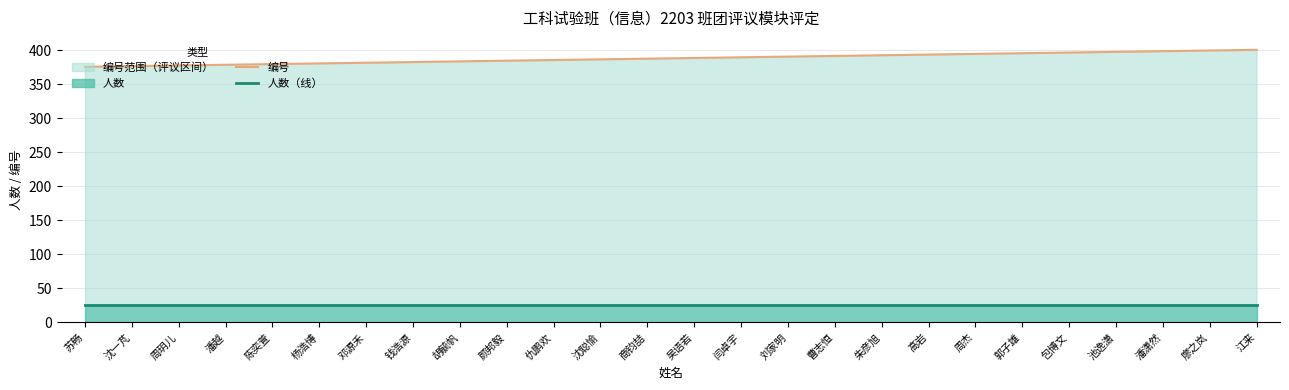

Which series has the widest spread of values?

编号